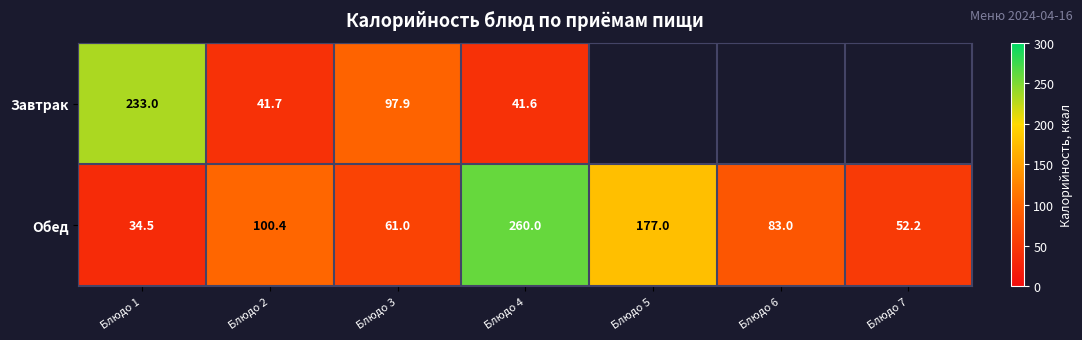

What is the spread (max minus min) of values at Блюдо 1?

198.5